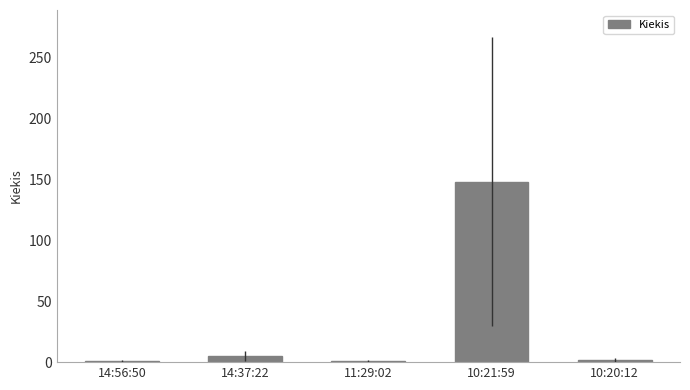

What is the sum of all values?

157